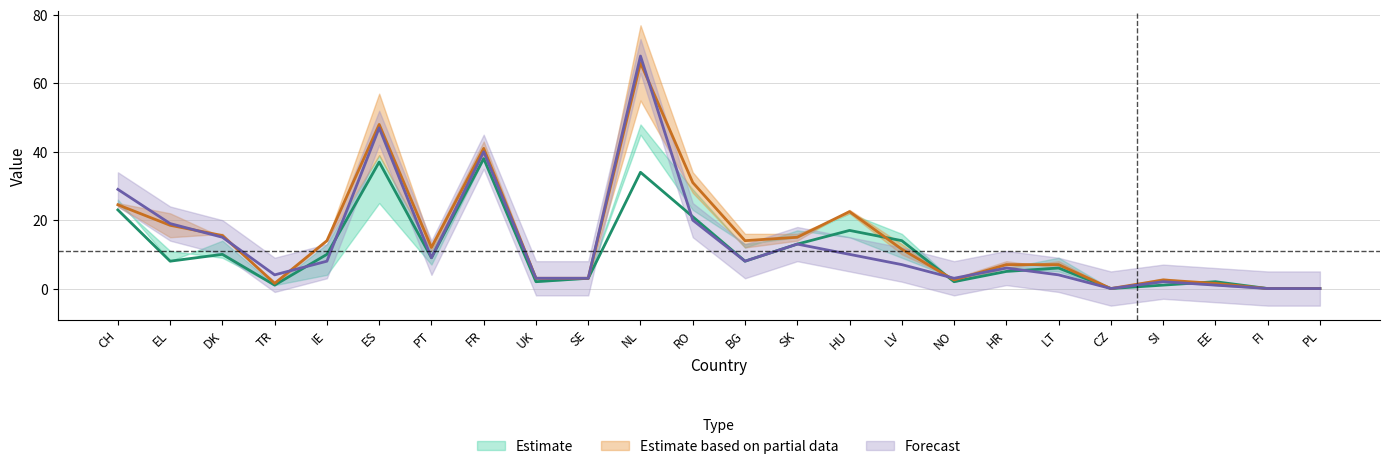

Between which two adjacent categories do 2016 and 2009 first intersect?

TR and IE